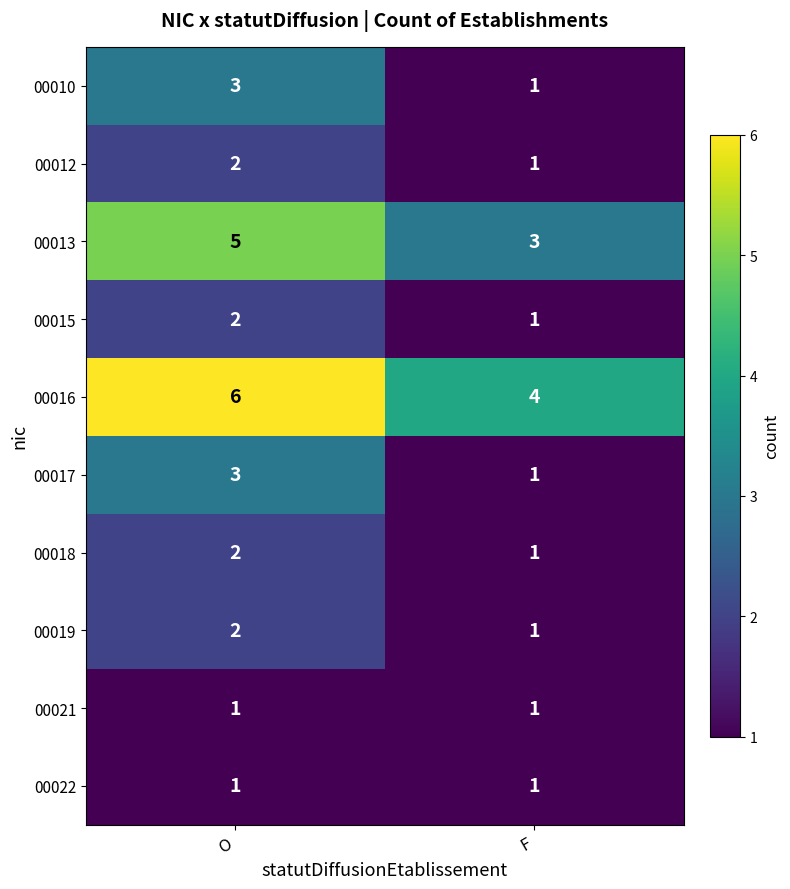

Reading left to right, what are all the values shown in this chart?

00010: 3	1
00012: 2	1
00013: 5	3
00015: 2	1
00016: 6	4
00017: 3	1
00018: 2	1
00019: 2	1
00021: 1	1
00022: 1	1